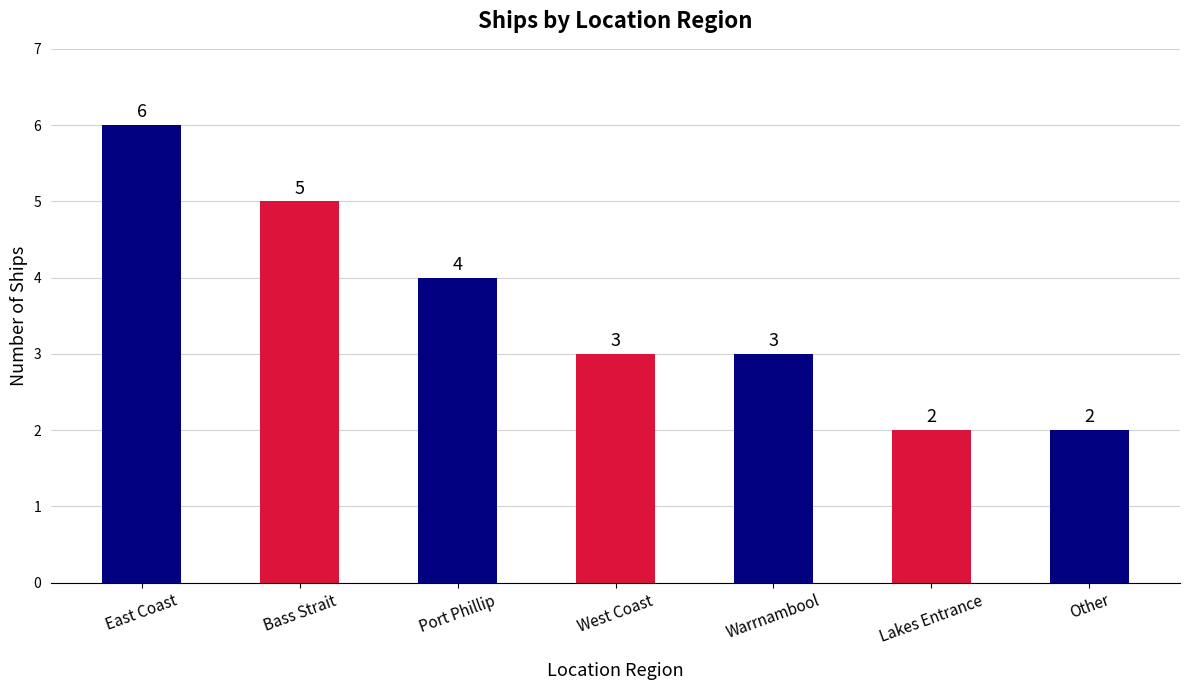

Where is the data nearest to the value 4?

Port Phillip